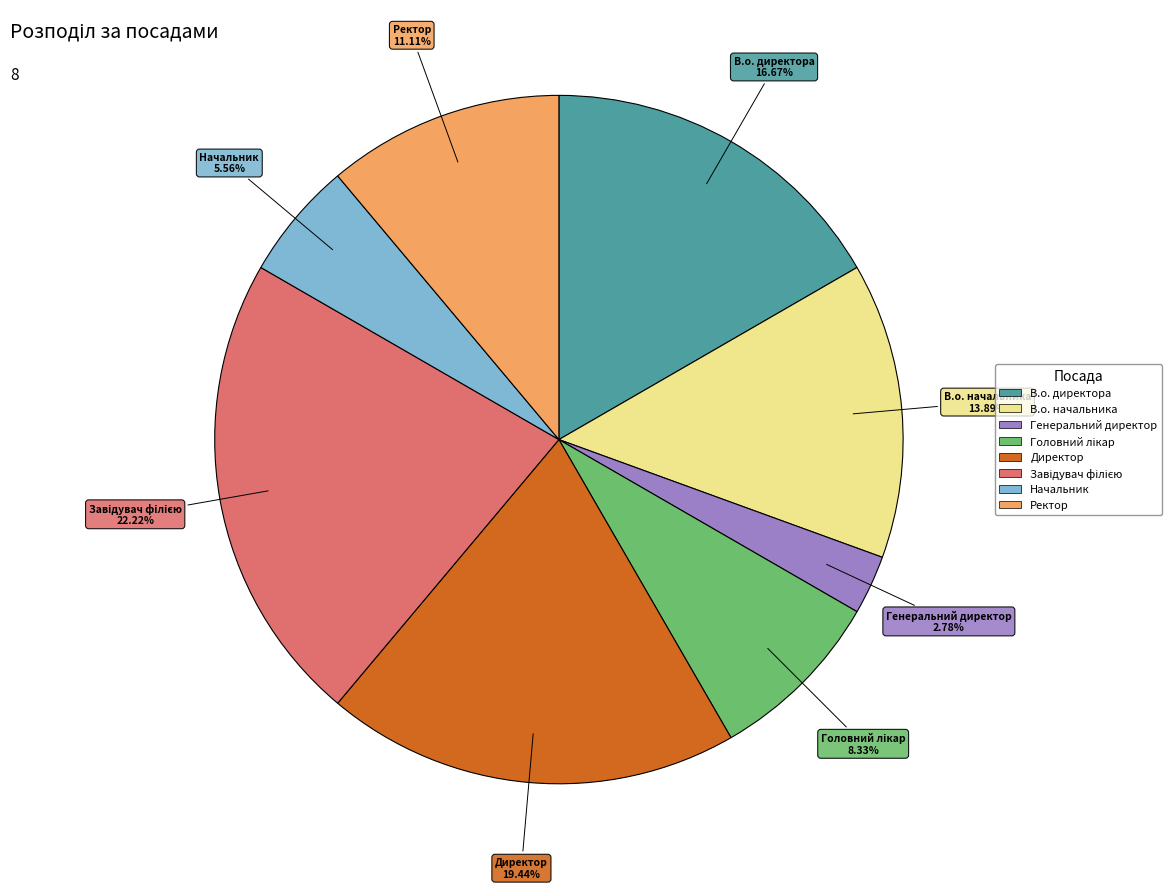

To the nearest percent, what is the difference between the largest and smallest slice percentages?

19%